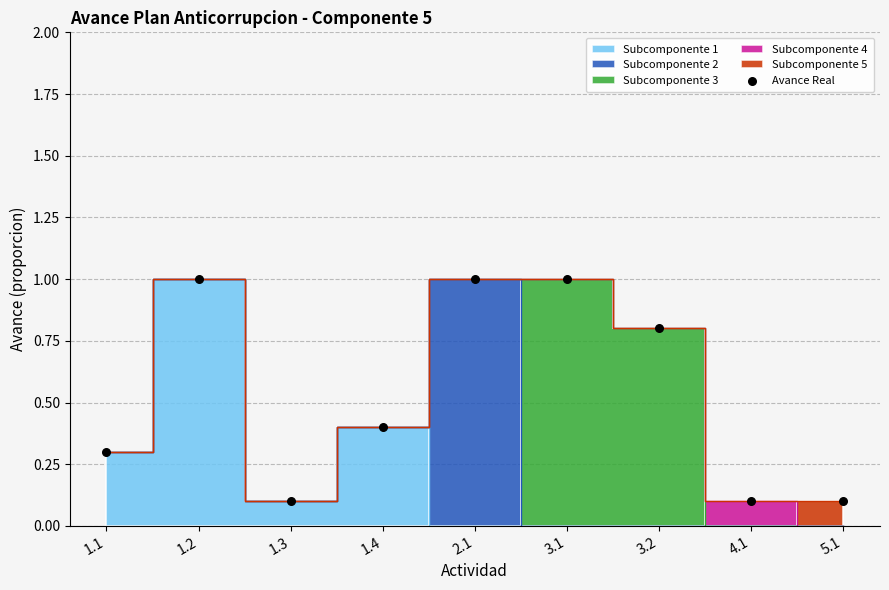

What is the range of Y values (max minus min)?

0.9